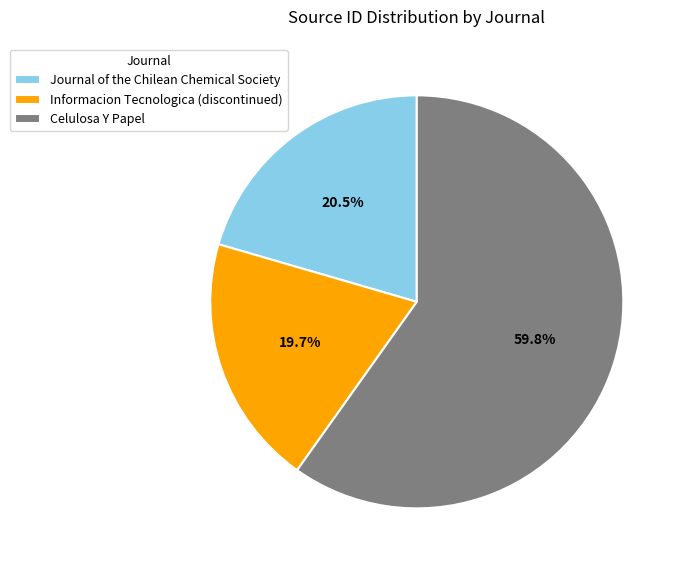

What is the largest slice in the pie chart?

Celulosa Y Papel